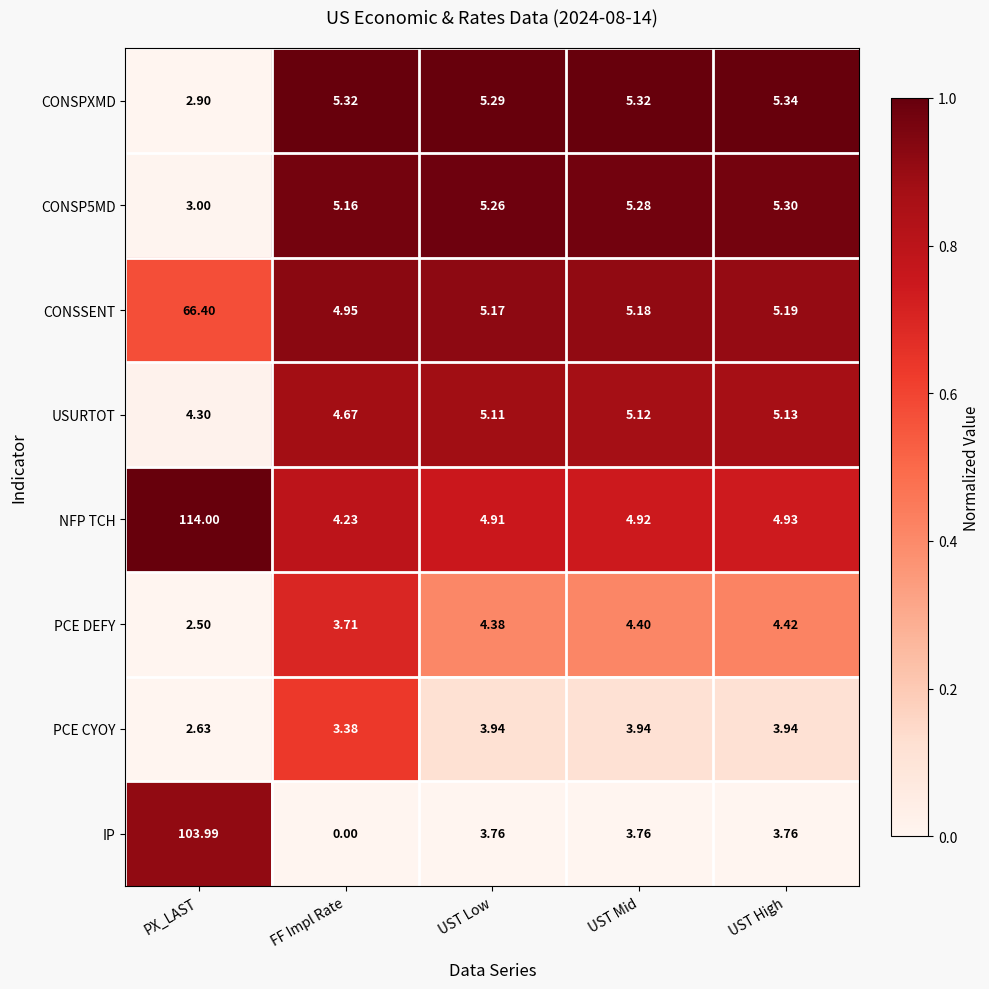

Which series has the largest total across all categories?

NFP TCH